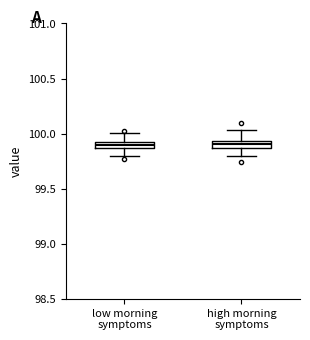

Where does the upper whisker of the box for low morning symptoms end on the y-axis? The values are not printed on the chart, so give them approximately, as read against the axis.

100.00